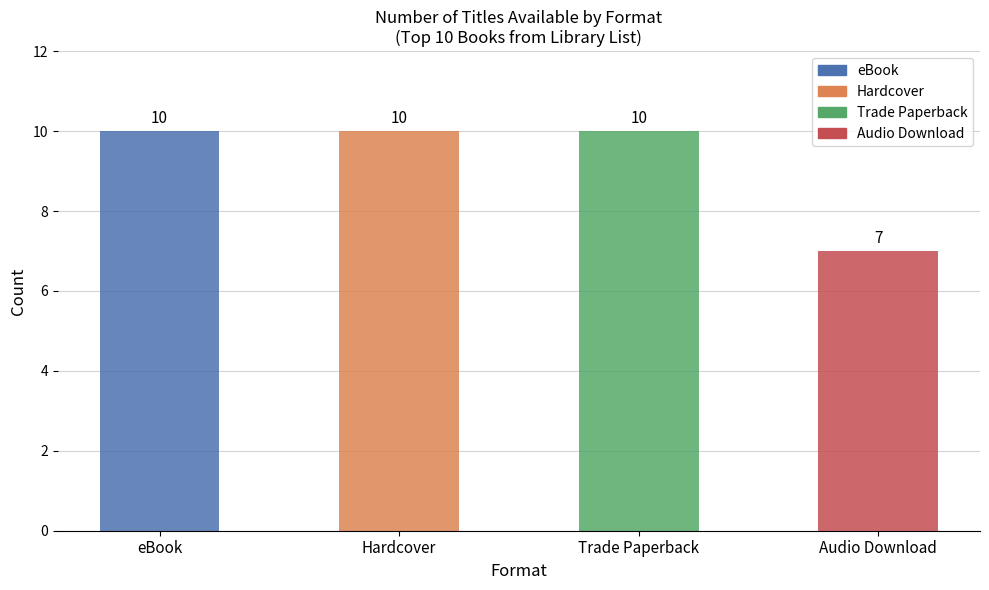

How many bars are there in total?

4